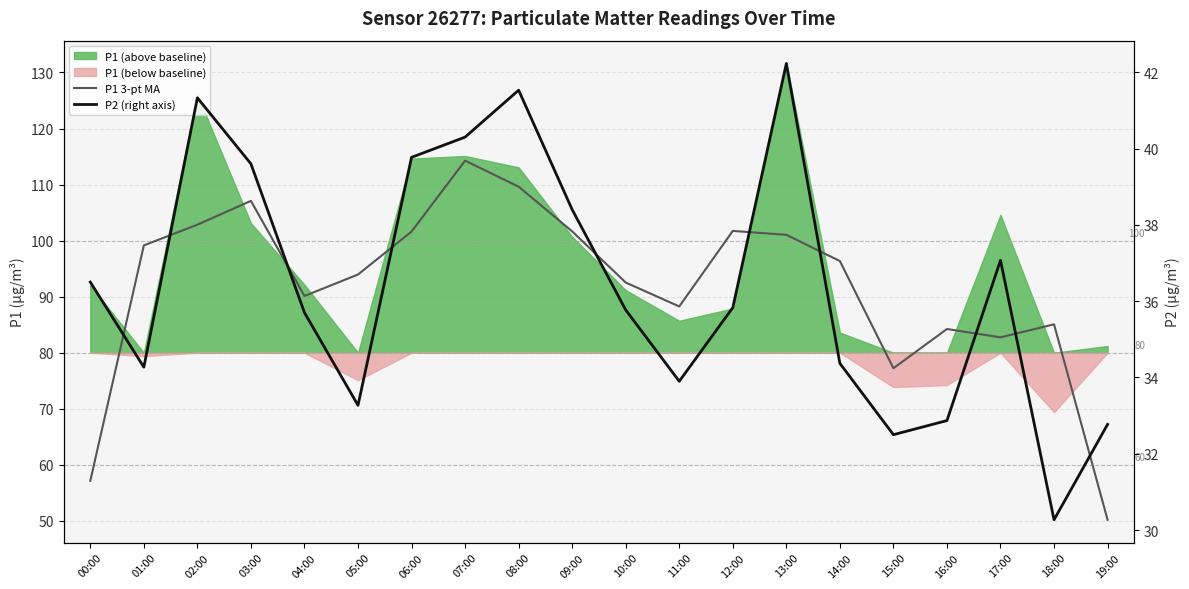

True or false: P1 3-pt MA and P2 (right axis) cross at least once.

False